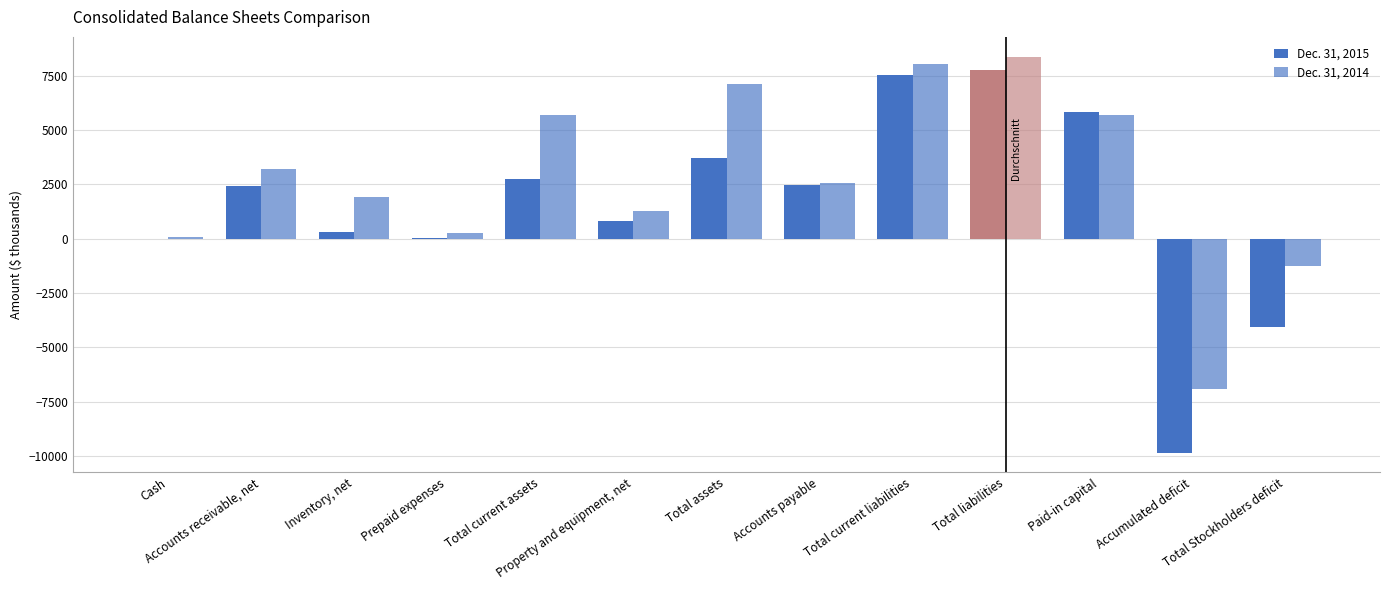

What is the lowest value of the Dec. 31, 2015 series?

-9845